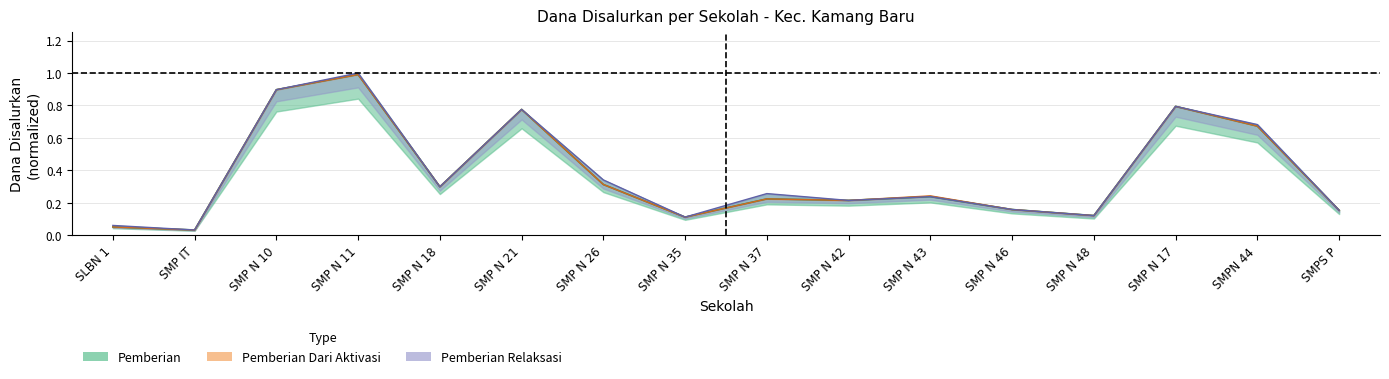

True or false: Pemberian and Disalurkan cross at least once.

False